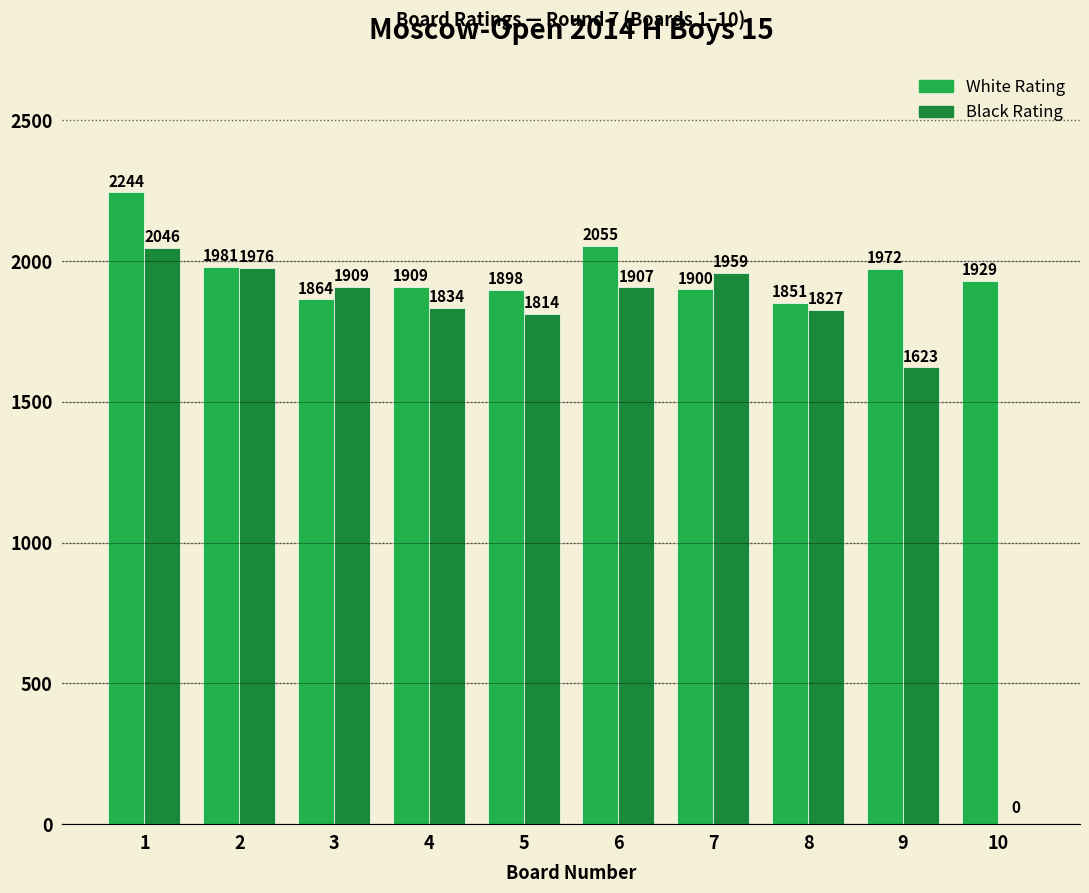

True or false: Black Rating has a value of 3291 at 1.

False